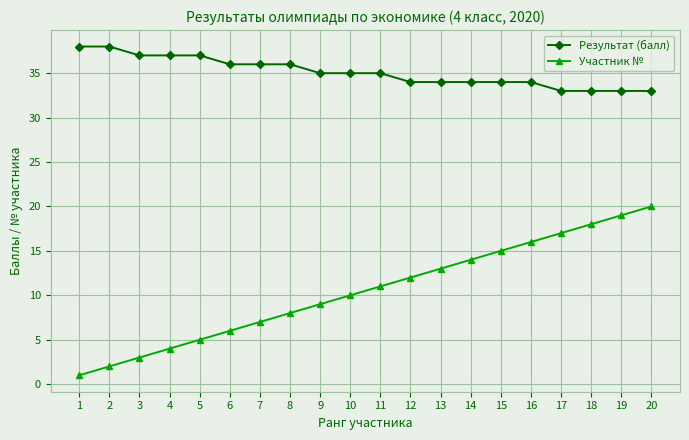

True or false: Участник № has more than 2 interior local peaks.

False